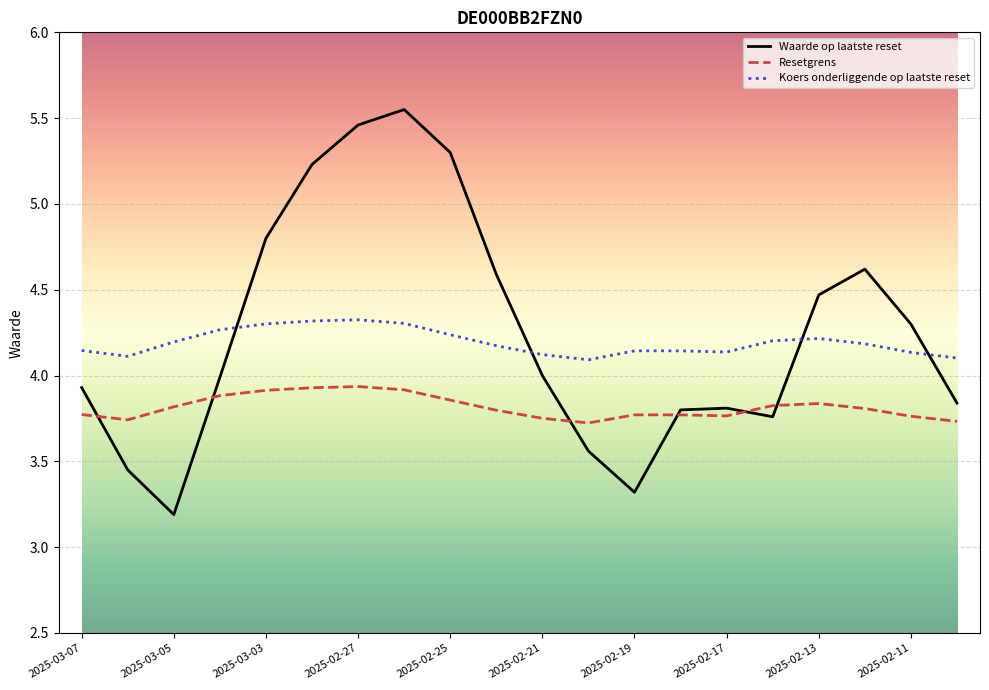

Count the number of categories in the chart.

20